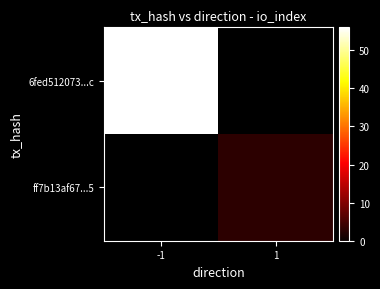

Which label corresponds to the largest value in the chart?

-1